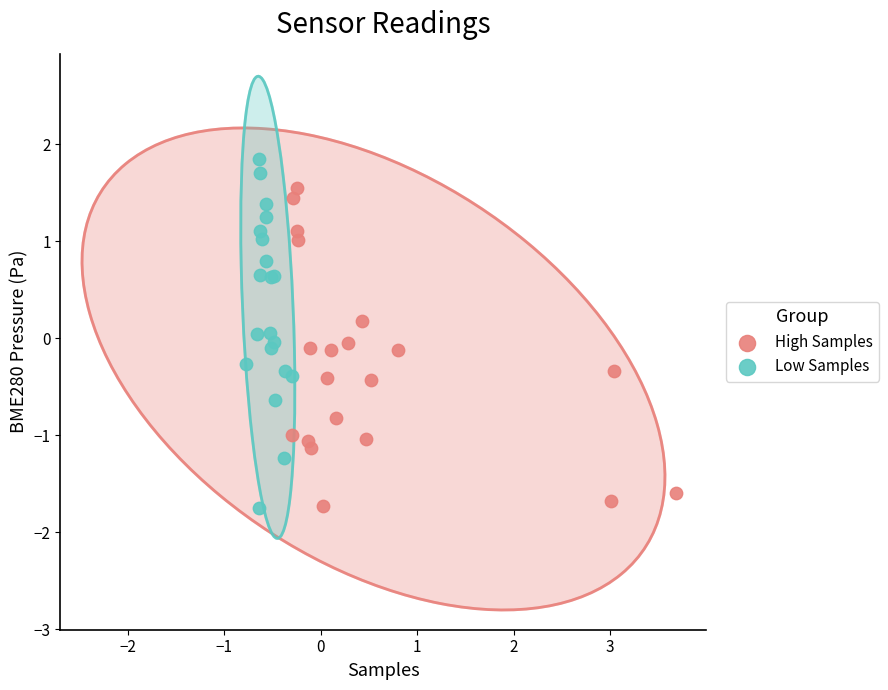

Which series reaches the maximum Y coordinate?

Low Samples